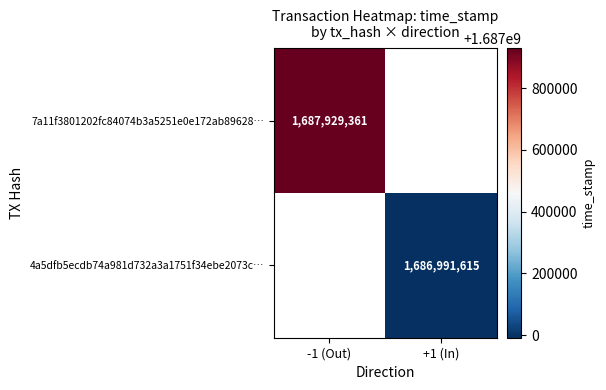

Is it true that 4a5dfb5ecdb74a981d732a3a1751f34ebe2073c… equals 2304893224.4 at +1 (In)?

False